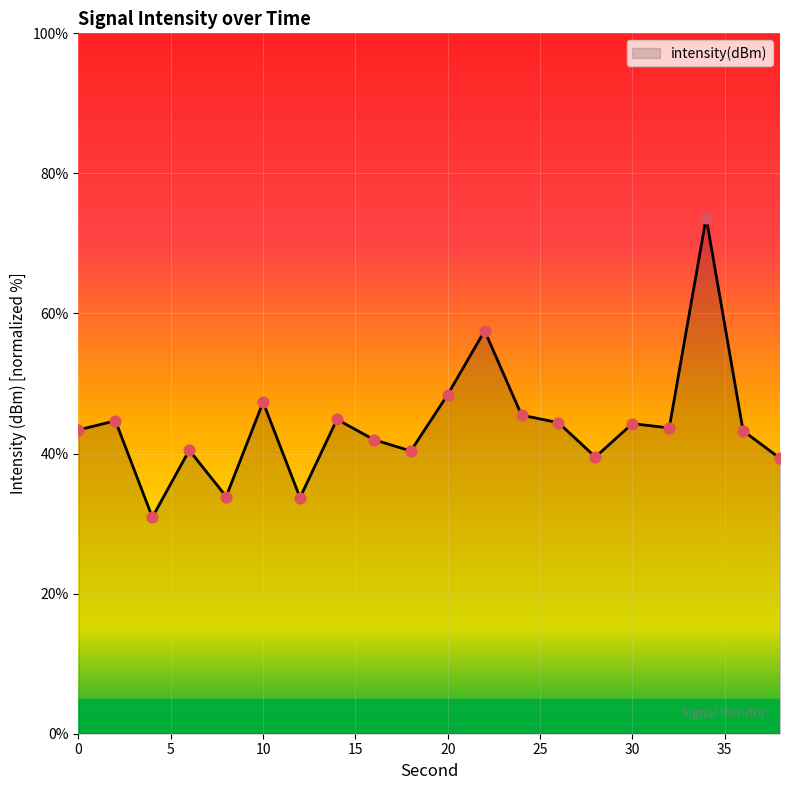

What is the minimum value shown in the chart?

30.9